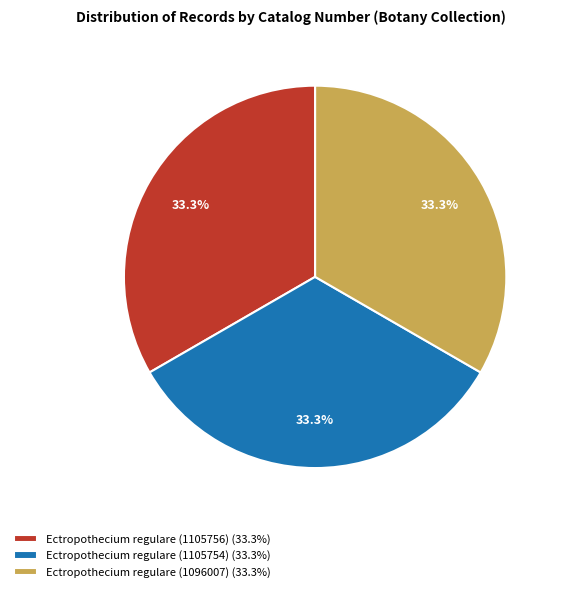

The Ectropothecium regulare (1105756) slice represents 33% of the pie. True or false?

True